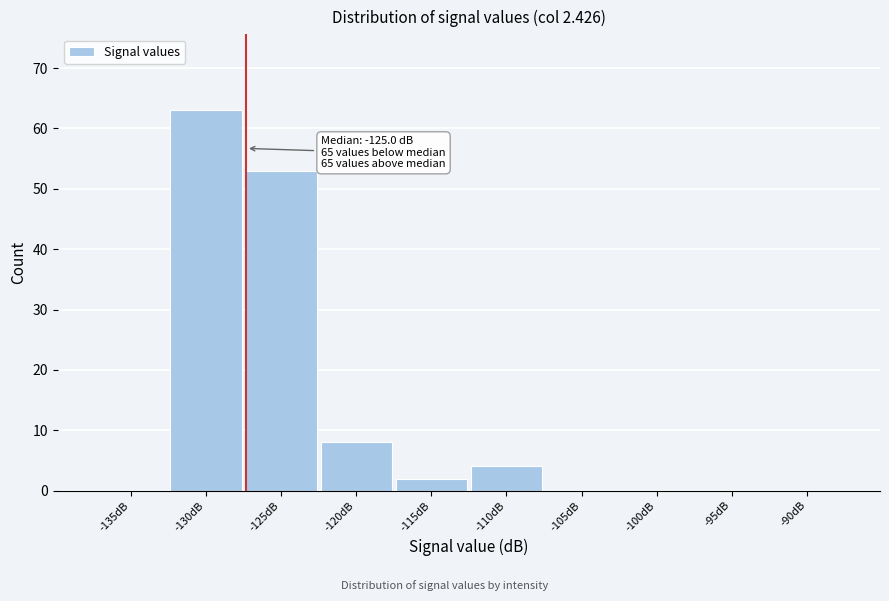

Reading left to right, extract all data points from this chart.

-135dB=0	-130dB=63	-125dB=53	-120dB=8	-115dB=2	-110dB=4	-105dB=0	-100dB=0	-95dB=0	-90dB=0